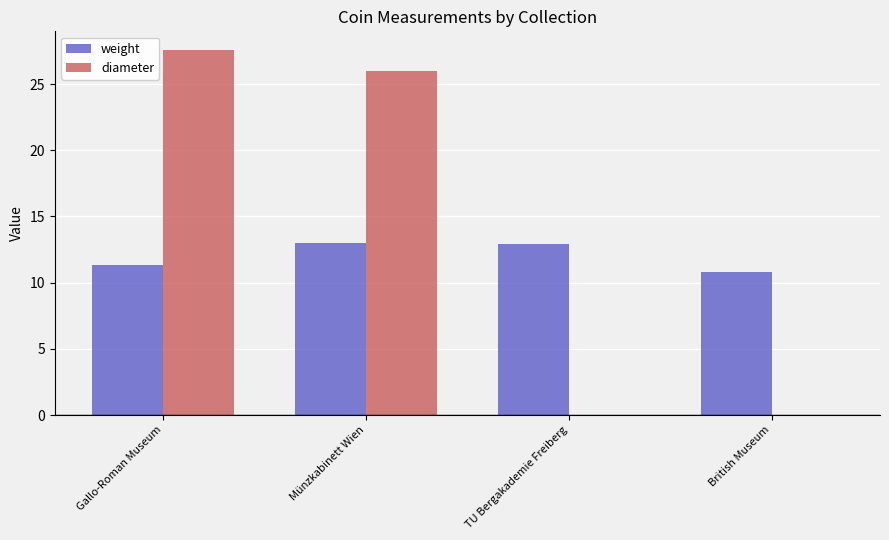

What is the maximum value shown in the chart?

27.6